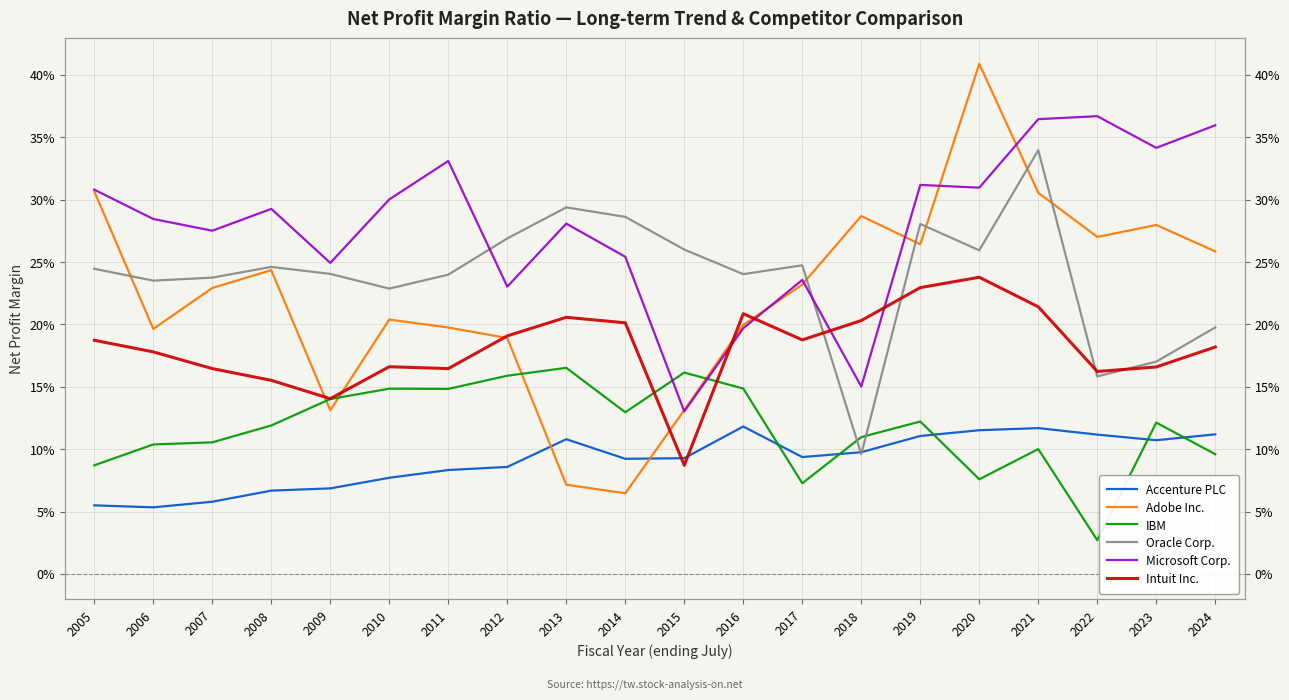

Reading left to right, what are all the values shown in this chart?

Accenture PLC: 0.1	0.1	0.1	0.1	0.1	0.1	0.1	0.1	0.1	0.1	0.1	0.1	0.1	0.1	0.1	0.1	0.1	0.1	0.1	0.1
Adobe Inc.: 0.3	0.3	0.3	0.3	0.4	0.3	0.3	0.2	0.2	0.1	0.1	0.1	0.2	0.2	0.2	0.1	0.2	0.2	0.2	0.3
IBM: 0.1	0.1	0.0	0.1	0.1	0.1	0.1	0.1	0.1	0.2	0.1	0.2	0.2	0.1	0.1	0.1	0.1	0.1	0.1	0.1
Oracle Corp.: 0.2	0.2	0.2	0.3	0.3	0.3	0.1	0.2	0.2	0.3	0.3	0.3	0.3	0.2	0.2	0.2	0.2	0.2	0.2	0.2
Microsoft Corp.: 0.4	0.3	0.4	0.4	0.3	0.3	0.2	0.2	0.2	0.1	0.3	0.3	0.2	0.3	0.3	0.2	0.3	0.3	0.3	0.3
Intuit Inc.: 0.2	0.2	0.2	0.2	0.2	0.2	0.2	0.2	0.2	0.1	0.2	0.2	0.2	0.2	0.2	0.1	0.2	0.2	0.2	0.2